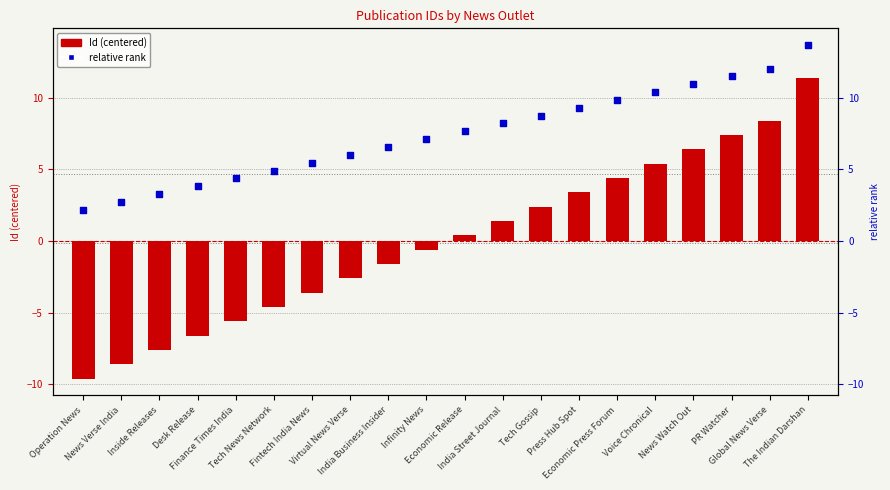

What is the total value across all series at Tech News Network?

0.3